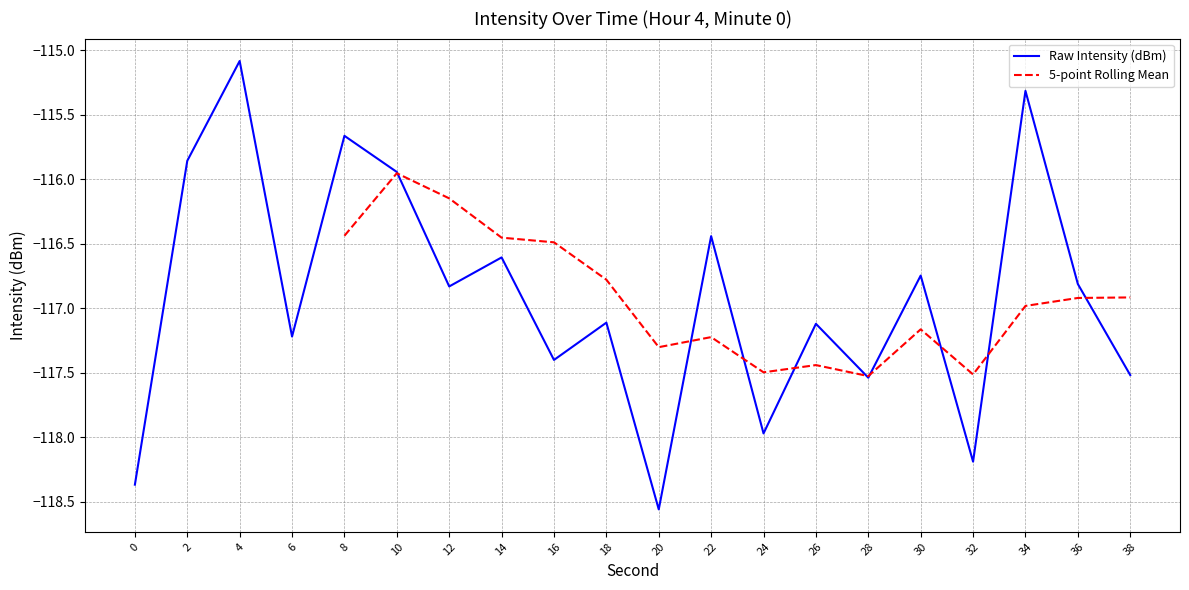

What is the sum of the values at 28 and 10?

-233.5